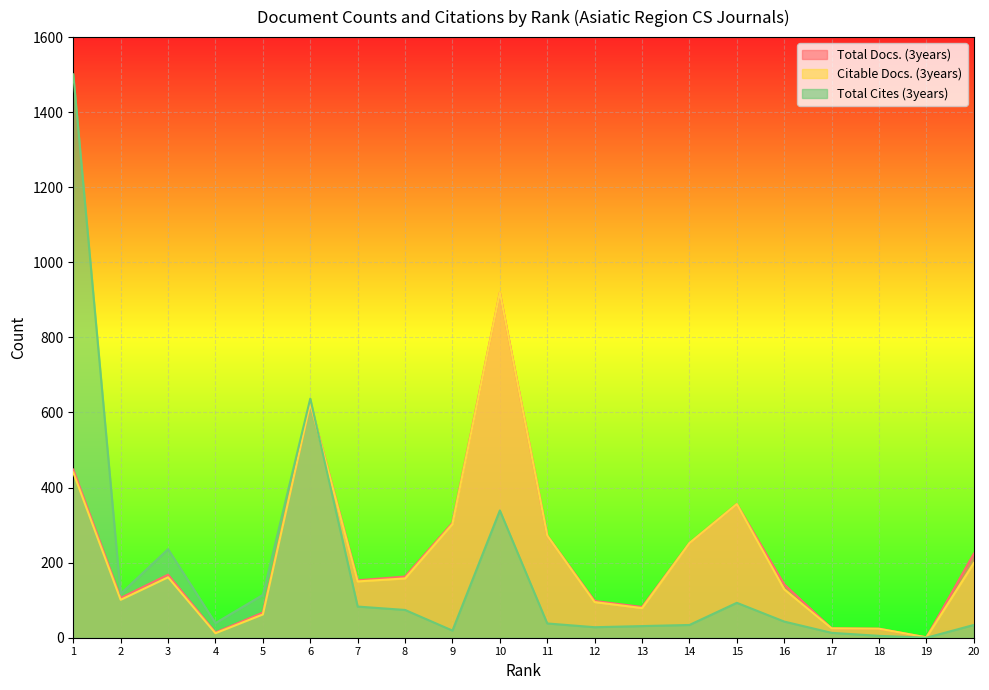

Which series has the largest range (max minus min)?

Total Cites (3years)